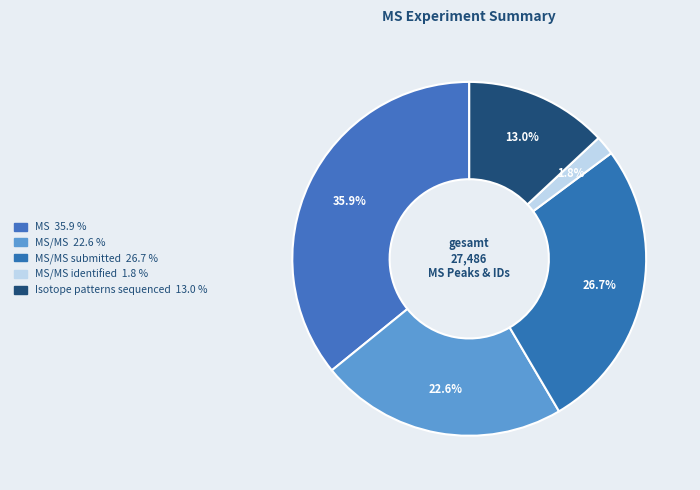

Which category has the biggest portion of the pie?

MS